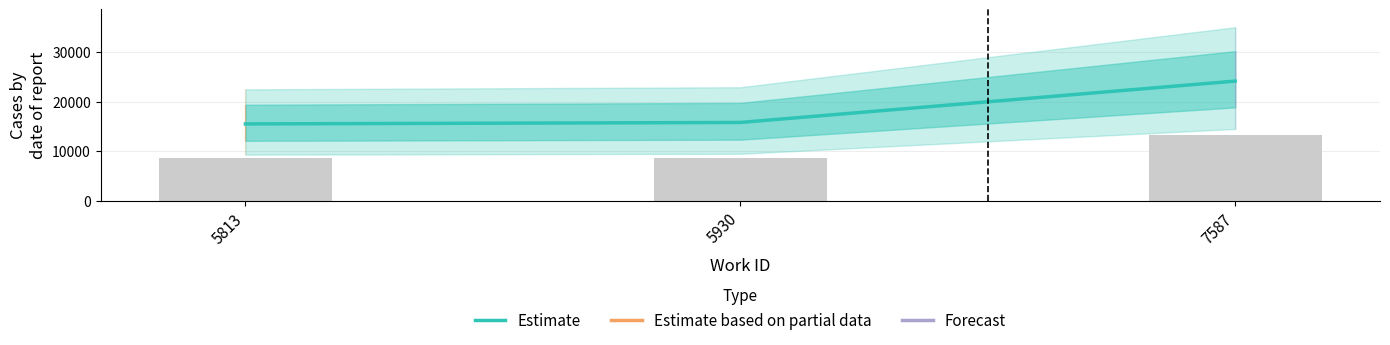

Is it true that the value at 5930 is 15809?

True